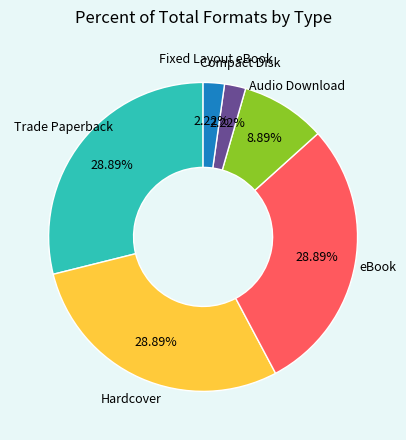

Is there any slice that represents more than half of the pie?

No